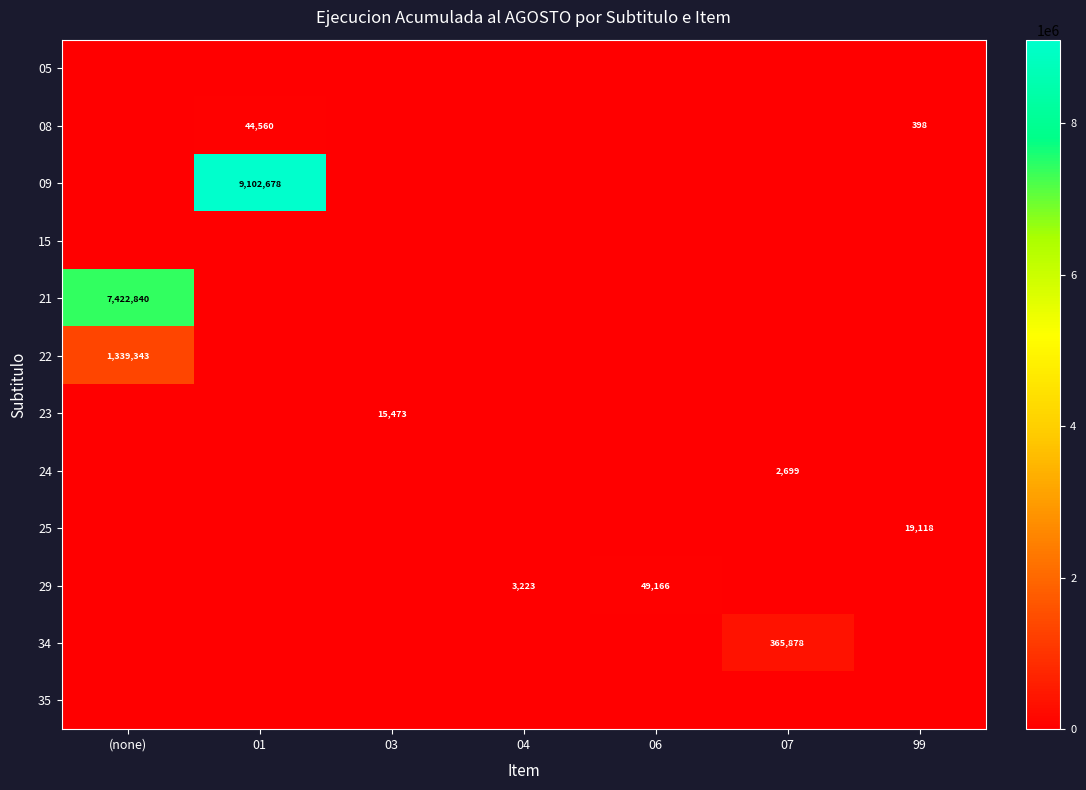

The value of 29 at 06 is 70908. True or false?

False